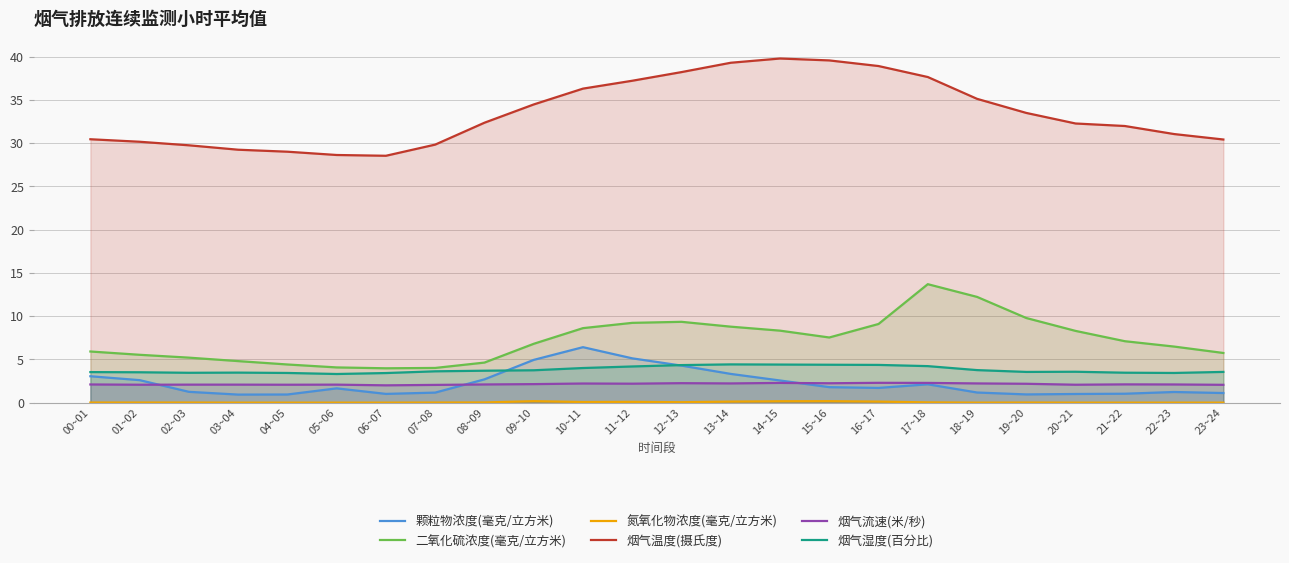

Is the value of 二氧化硫浓度(毫克/立方米) at 06~07 greater than the value of 氮氧化物浓度(毫克/立方米) at 06~07?

Yes